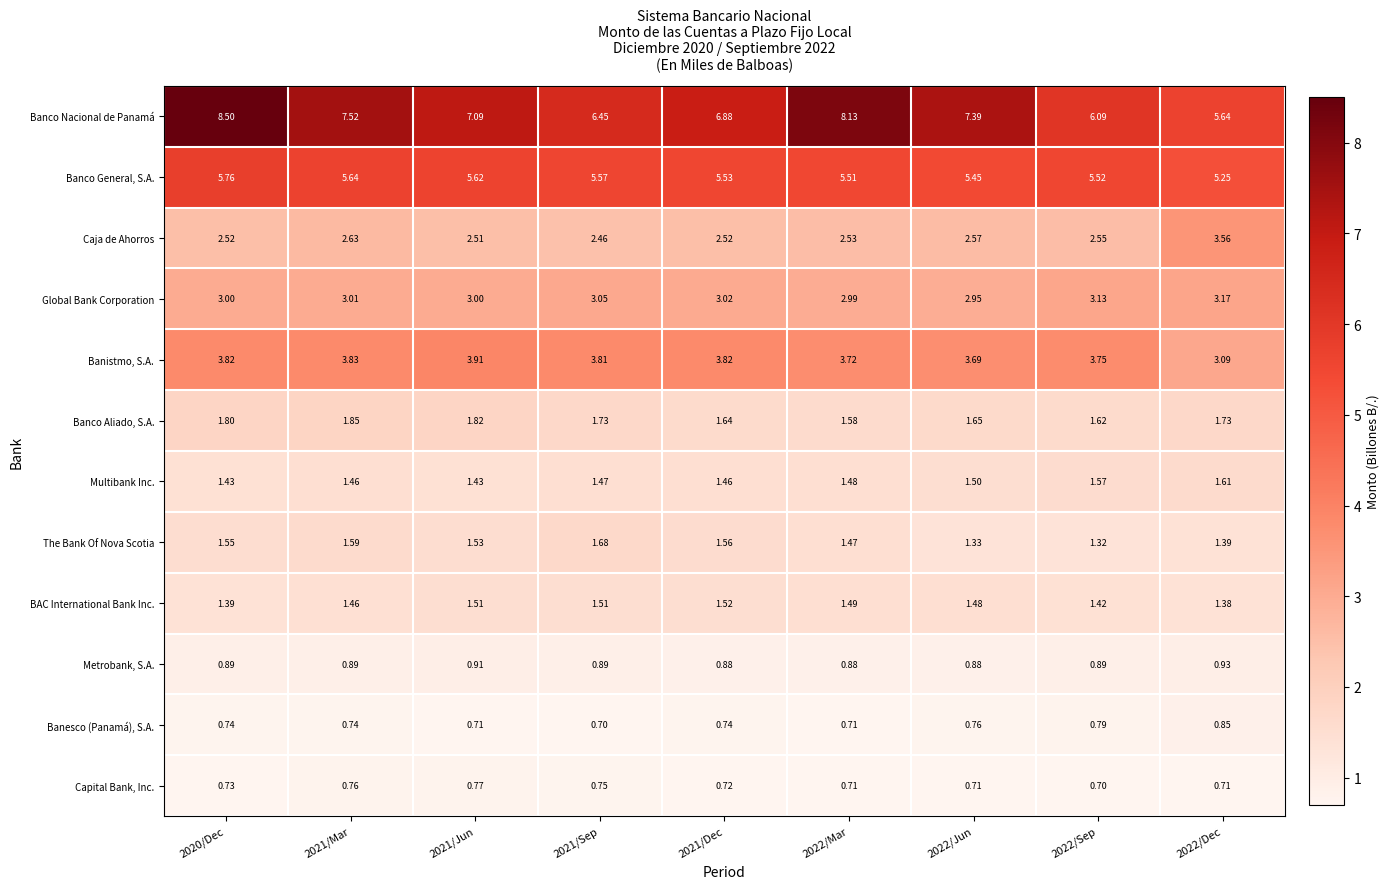

Which series has the largest total across all categories?

Banco Nacional de Panamá